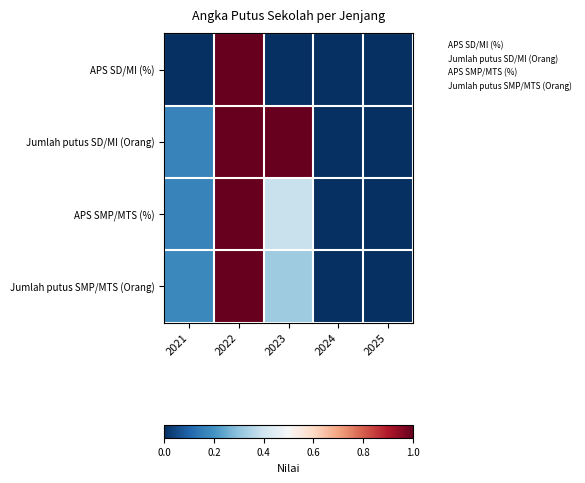

What is the total value across all series at 2022?

4.0